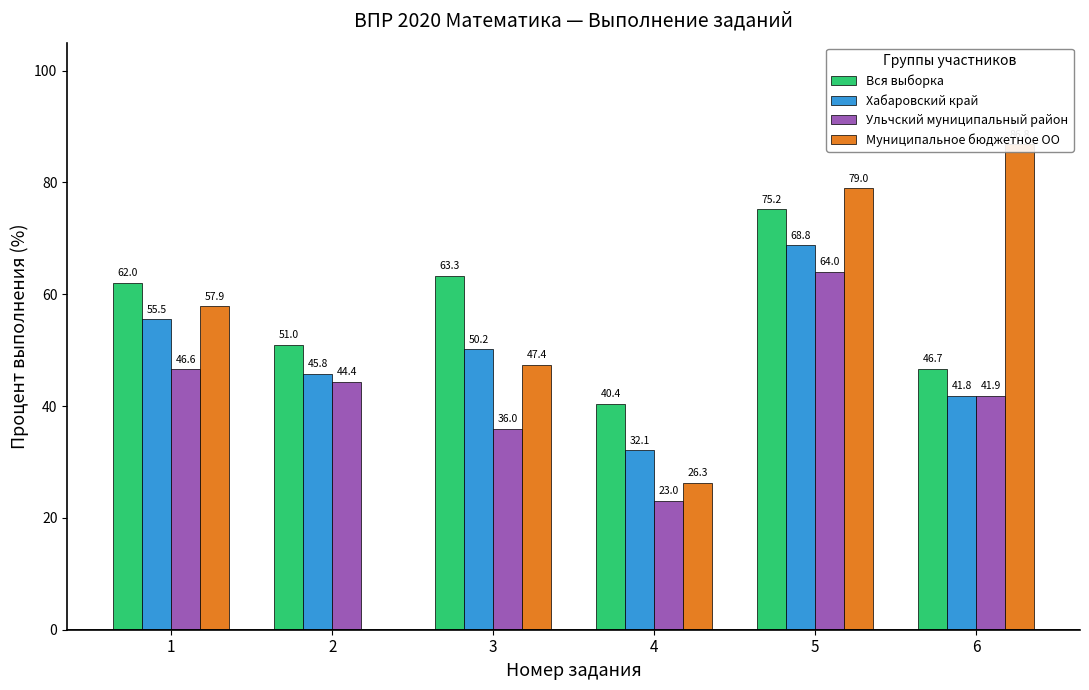

What is the average value of the Муниципальное бюджетное ОО series?

49.6